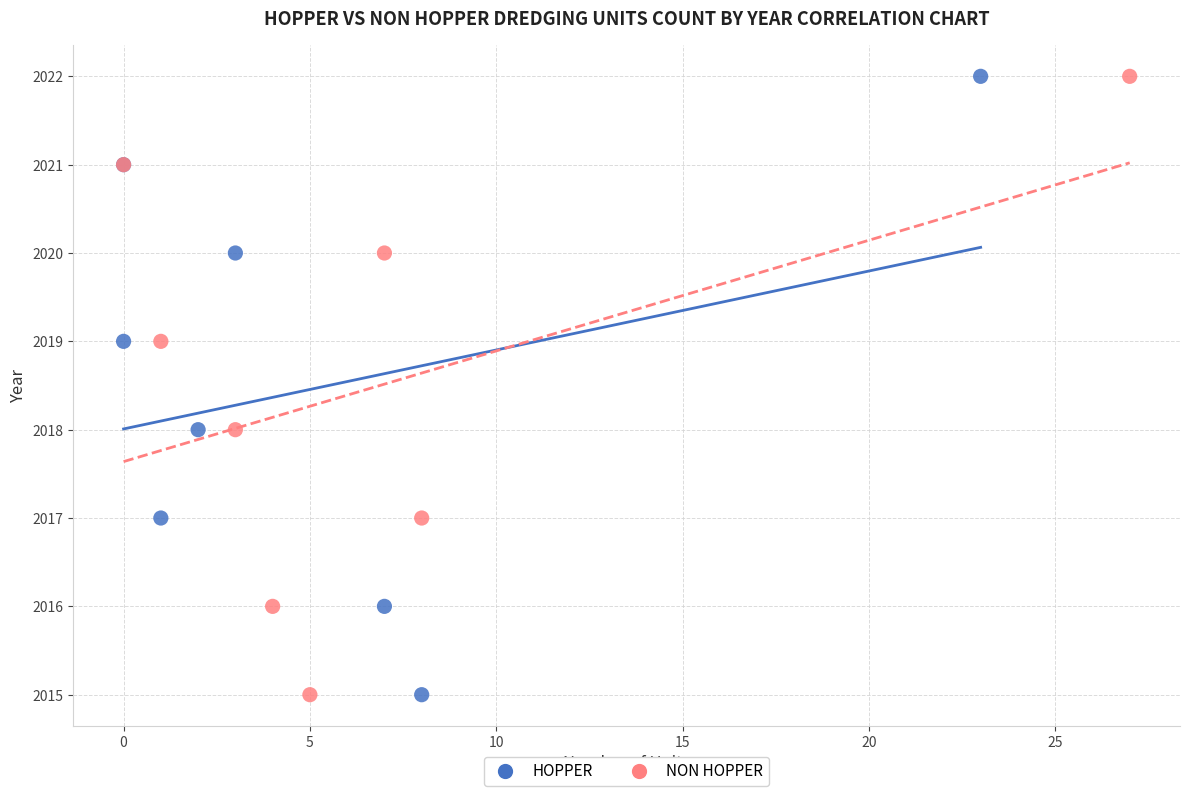

What are all the series names shown in the legend?

HOPPER, NON HOPPER